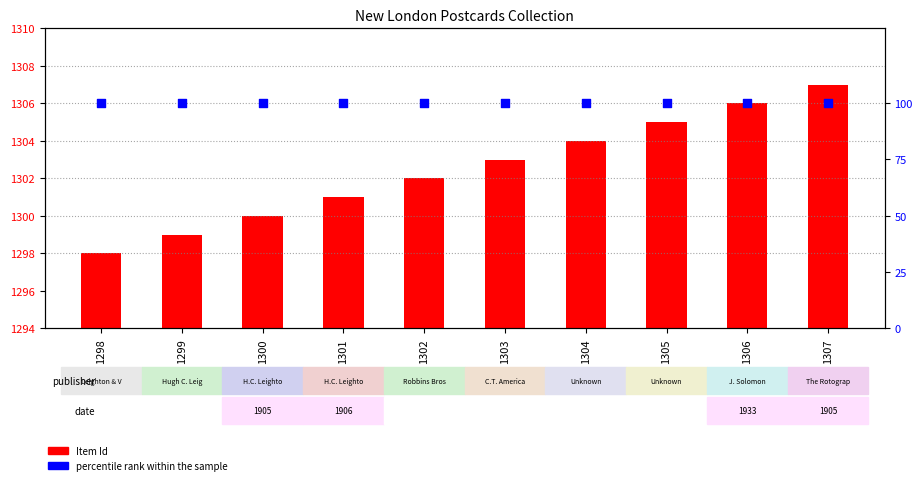

Is the value of Item Id at 1300 greater than the value of percentile rank within the sample at 1301?

Yes